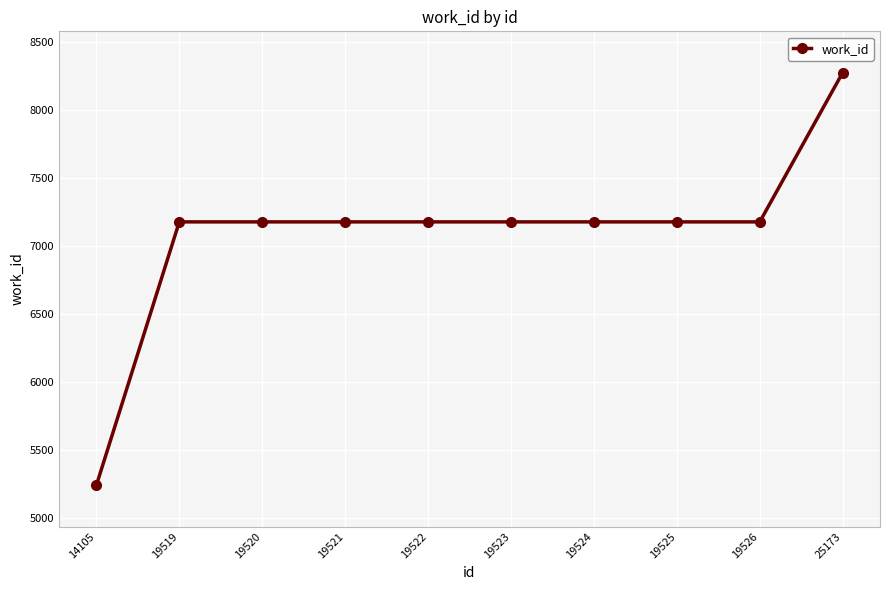

What is the greatest value displayed?

8272